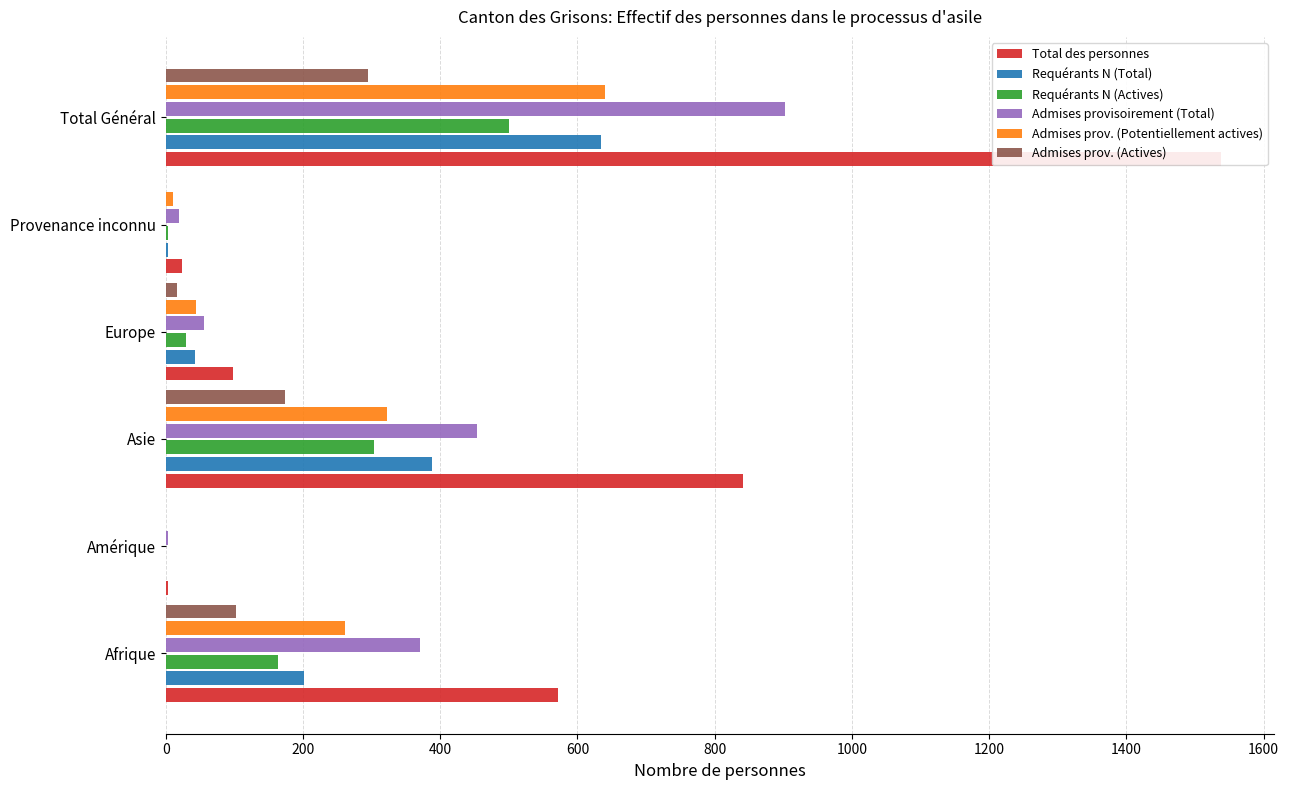

What is the greatest value displayed?

1538